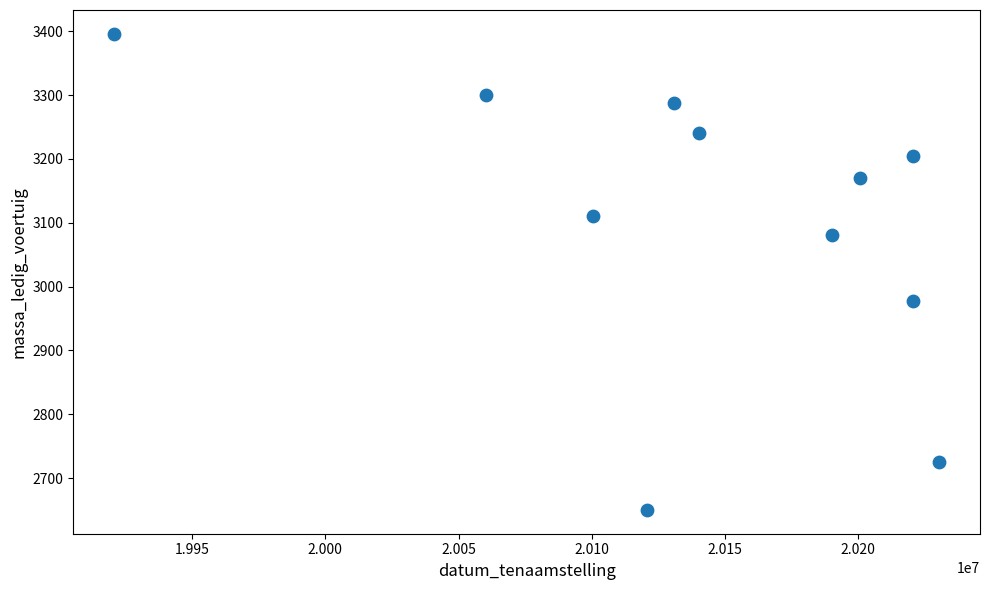

What Y value in the scatter plot is closest to 3023?

2977